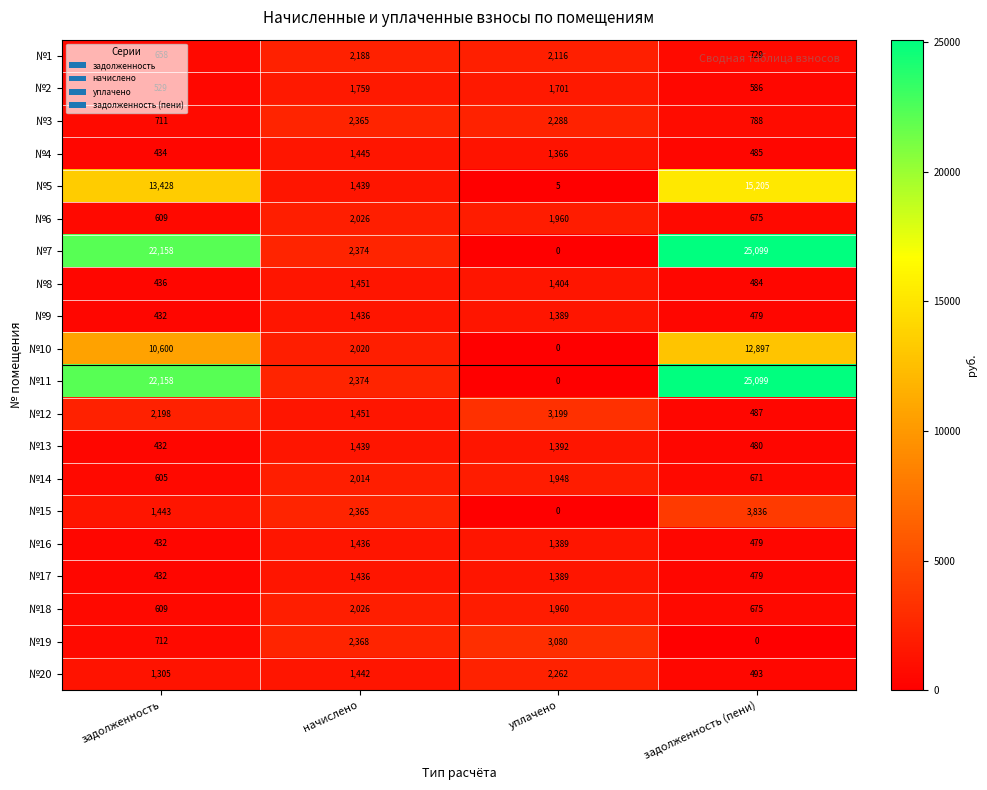

How many data points does each series have?

4